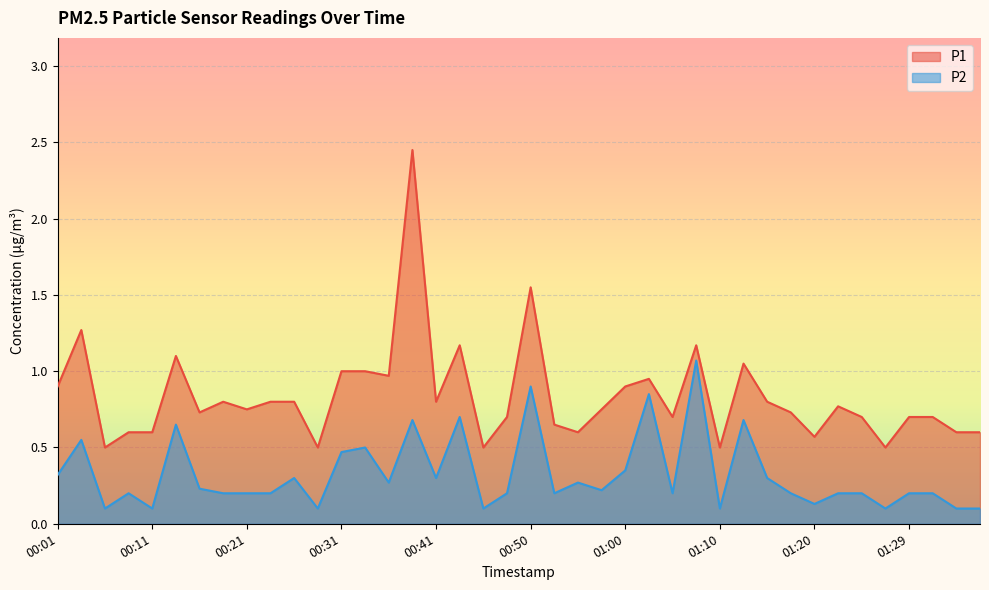

True or false: P2 and P1 intersect in this chart.

False